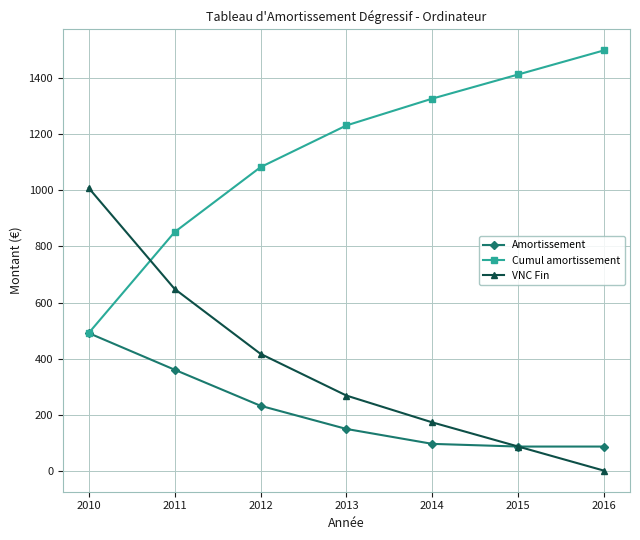

Reading left to right, list all the values displayed in this chart.

Amortissement: 2010=491.1	2011=360.3	2012=231.6	2013=148.9	2014=95.7	2015=86.2	2016=86.2
Cumul amortissement: 2010=491.1	2011=851.4	2012=1083.0	2013=1232.0	2014=1327.7	2015=1413.8	2016=1500.0
VNC Fin: 2010=1008.9	2011=648.6	2012=417.0	2013=268.0	2014=172.3	2015=86.2	2016=0.0